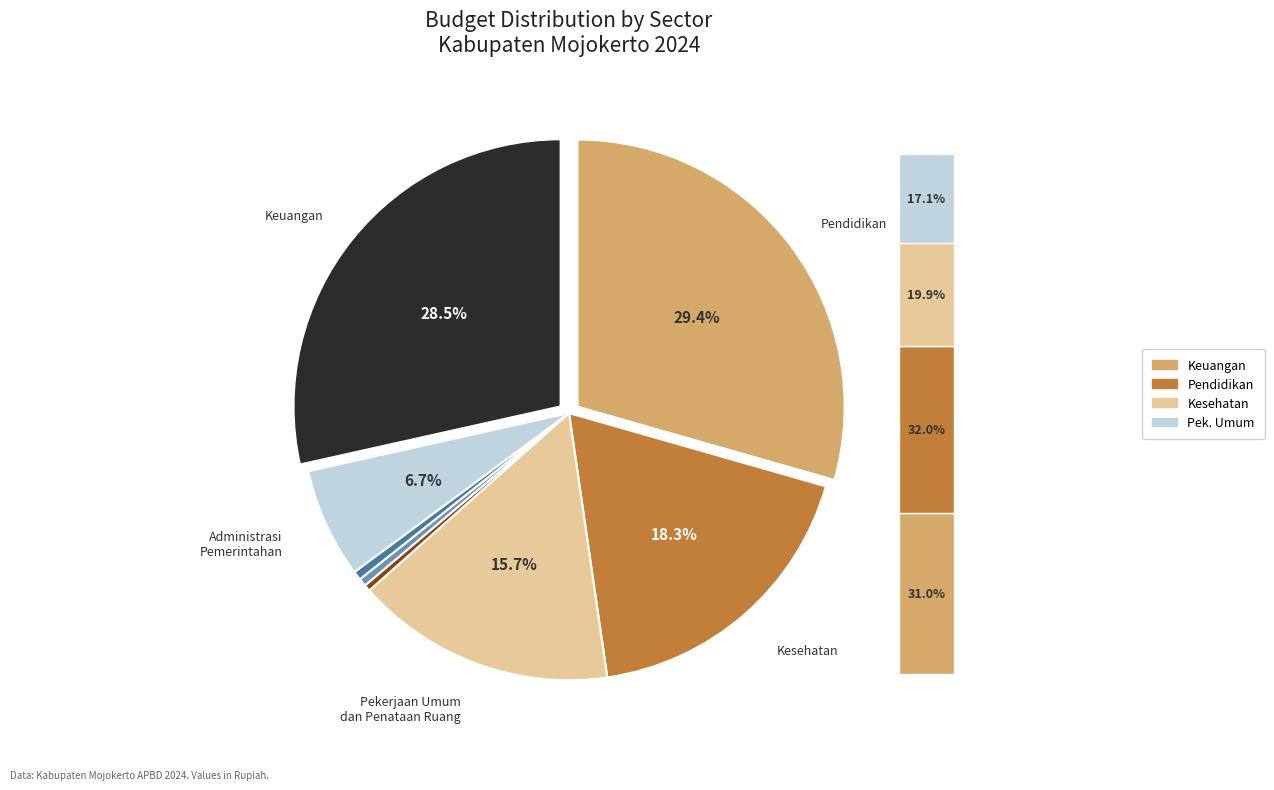

Count the number of slices in the pie.

8